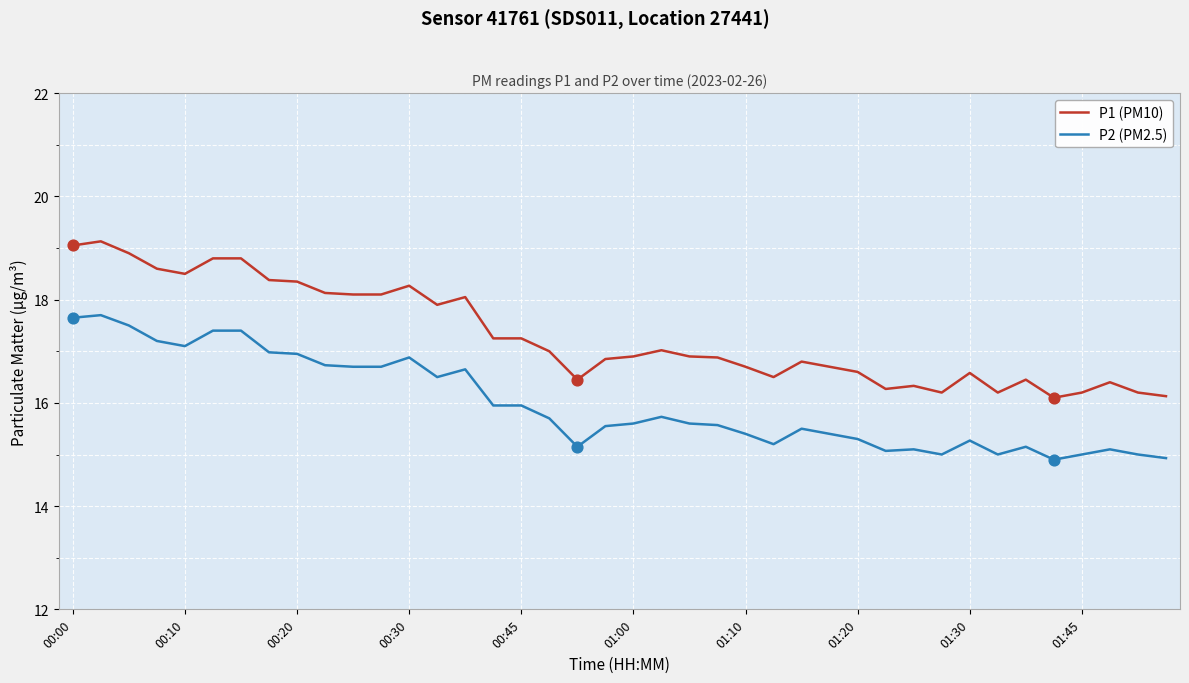

At how many categories does at least one series exceed 16?

40